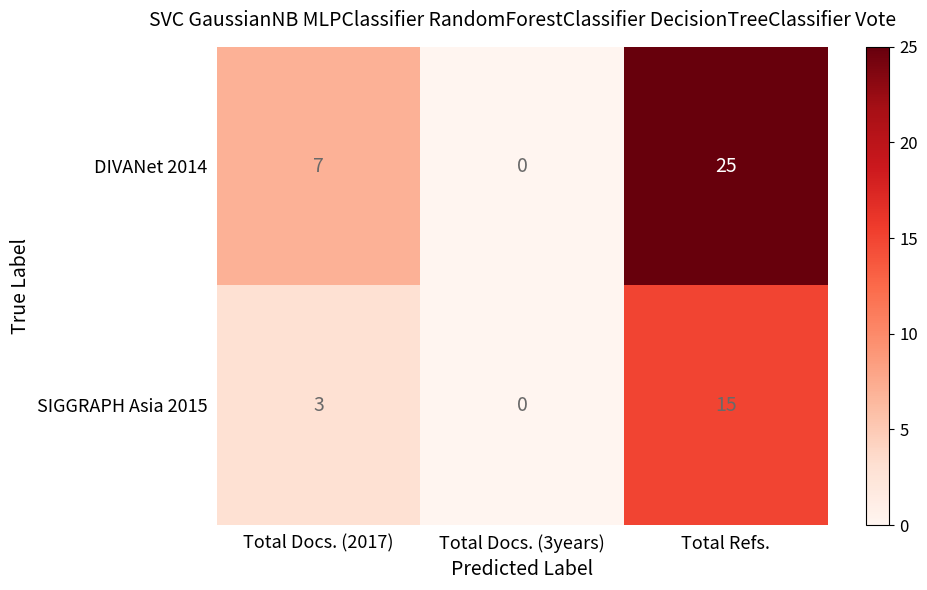

Count the SIGGRAPH Asia 2015 values in the range 0 to 15.

3